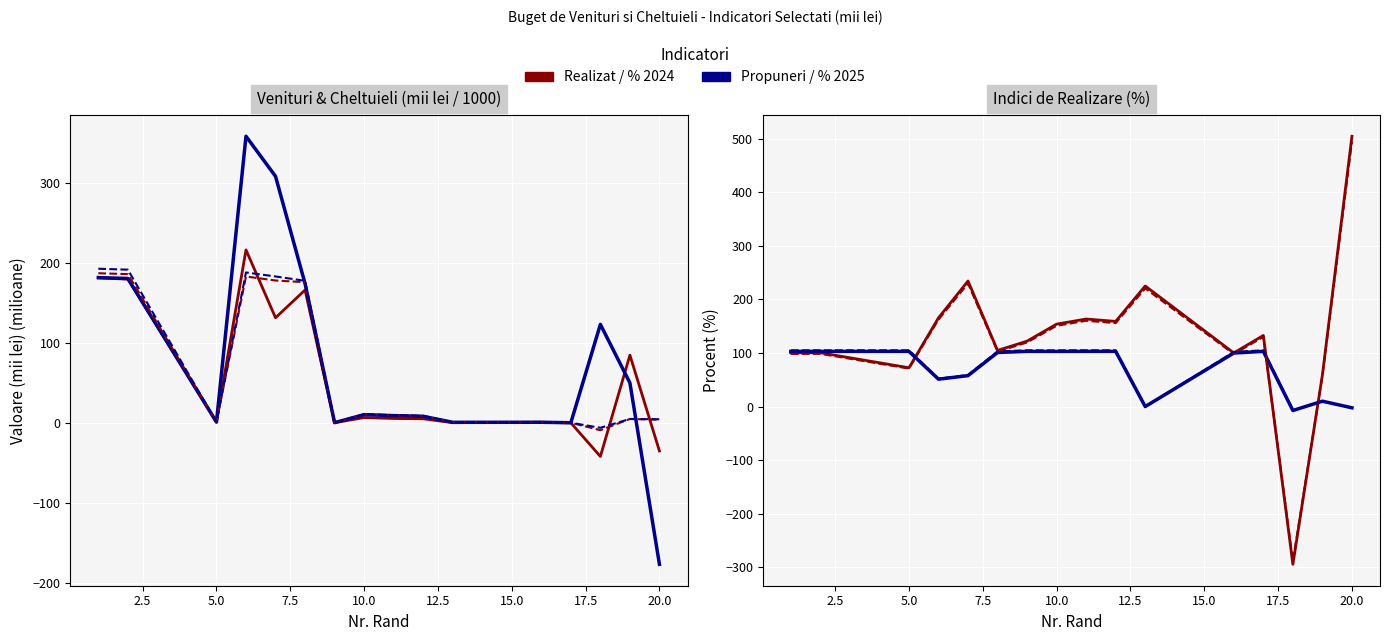

What is the difference between the second highest and second lowest values in the Realizat 2023 series?

216.0